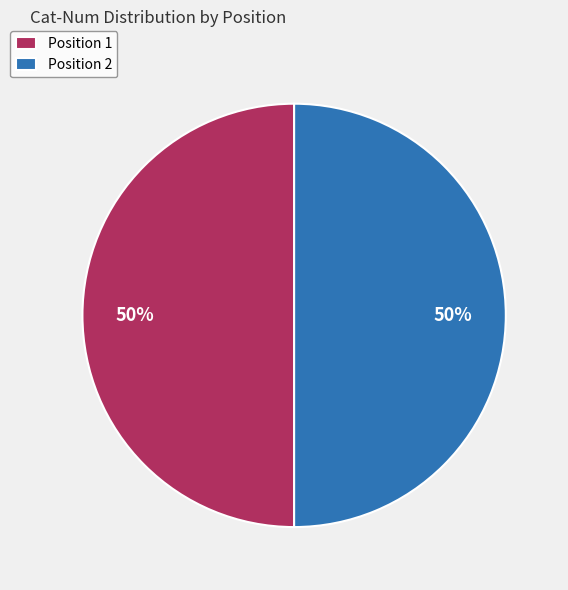

To the nearest percent, what is the combined percentage of Position 1 and Position 2?

100%